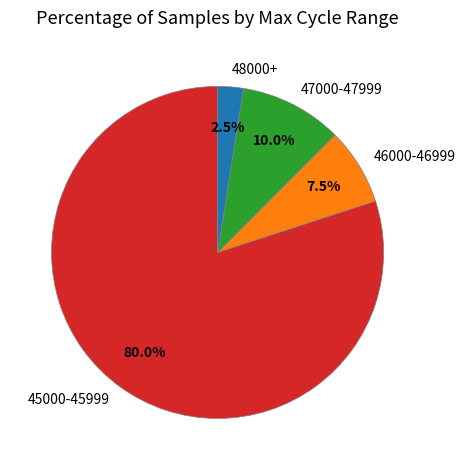

How much of the chart is everything except 48000+?

97.5%